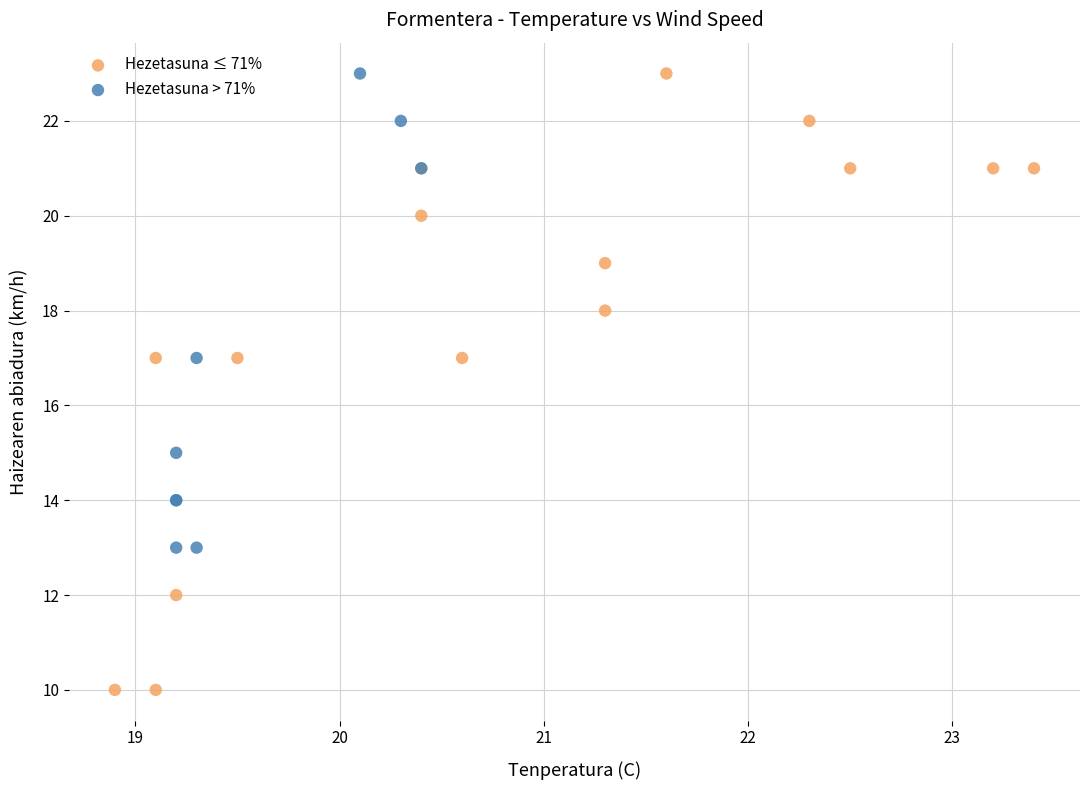

What are all the series names shown in the legend?

Hezetasuna ≤ 71%, Hezetasuna > 71%